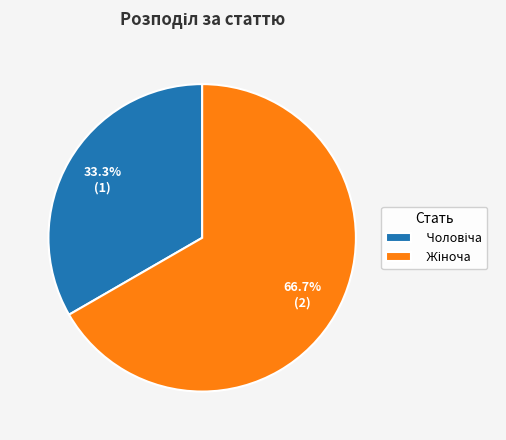

Does any single category account for the majority?

Yes